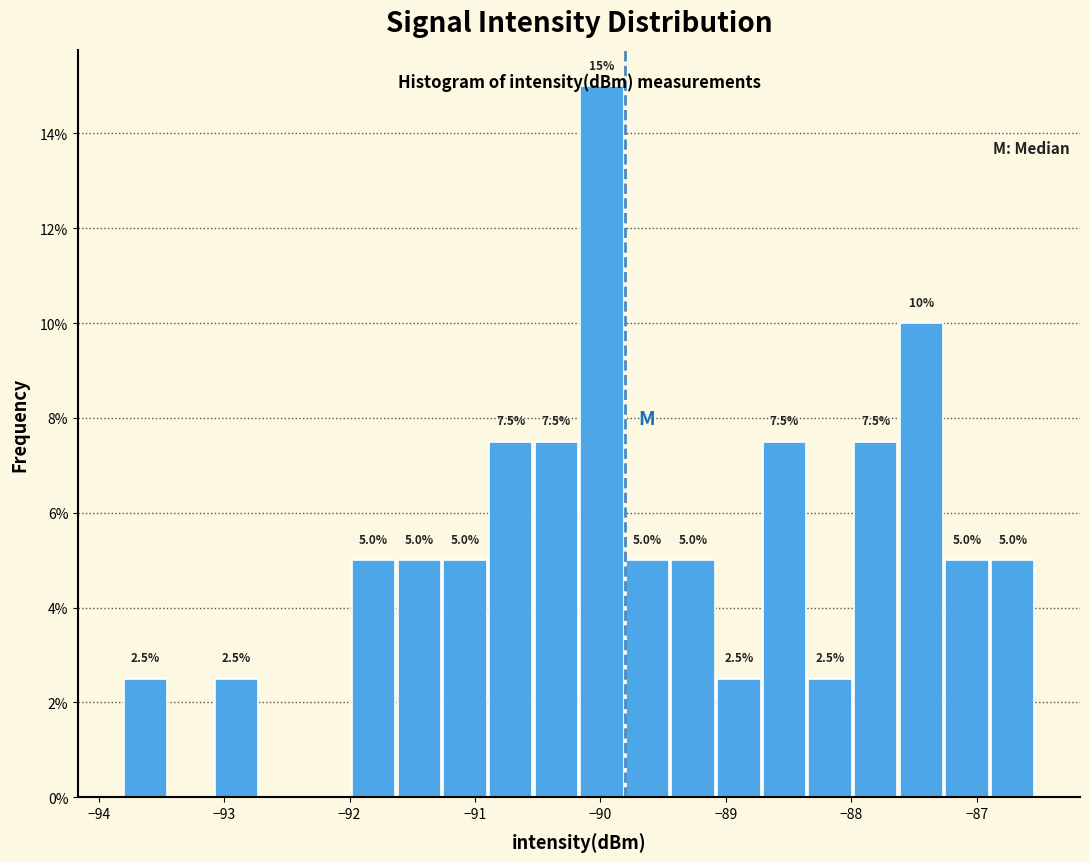

Read against the x-axis, roughly where is the centre of the tallest bar?

-90.0